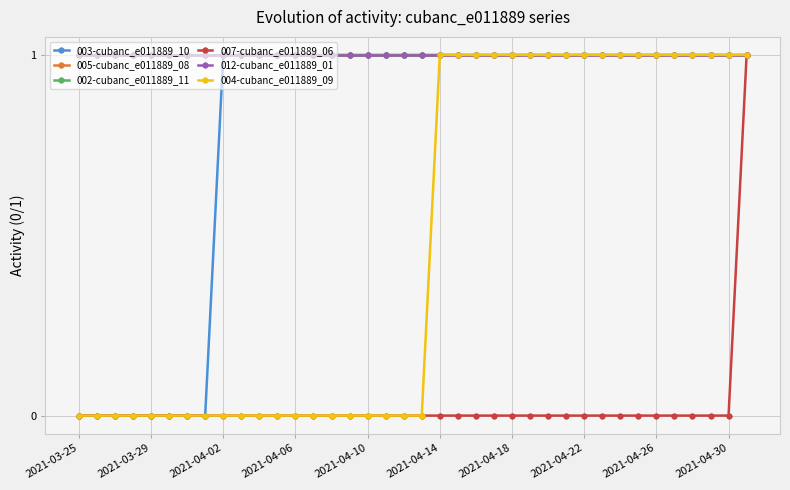

Which series has the largest total across all categories?

005-cubanc_e011889_08